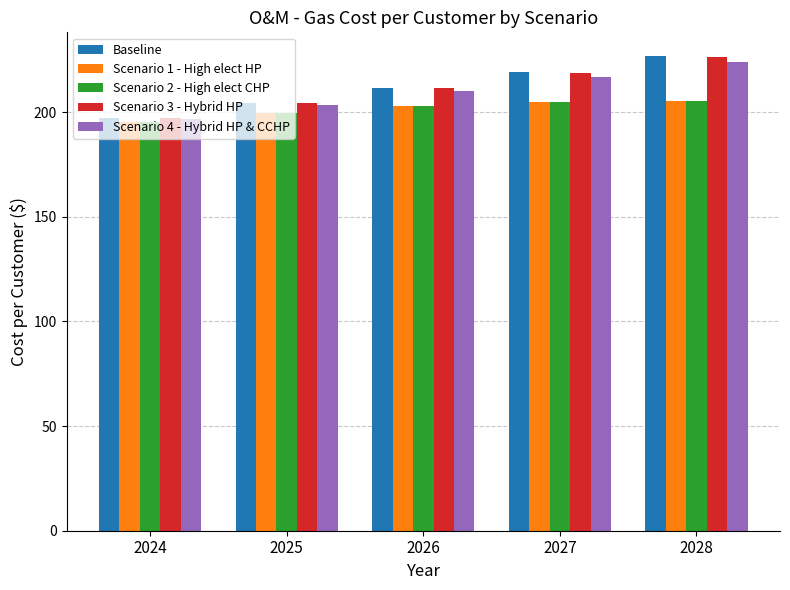

Where does the Scenario 4 - Hybrid HP & CCHP series first go above 210?

2026